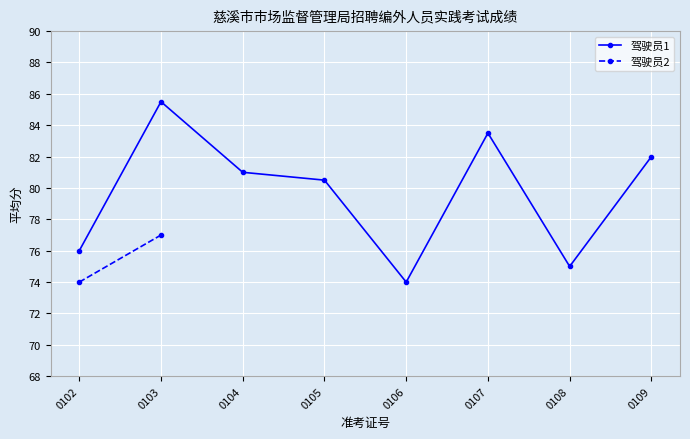

Rank the categories by value from highest to lowest.

0103, 0107, 0109, 0104, 0105, 0102, 0108, 0106